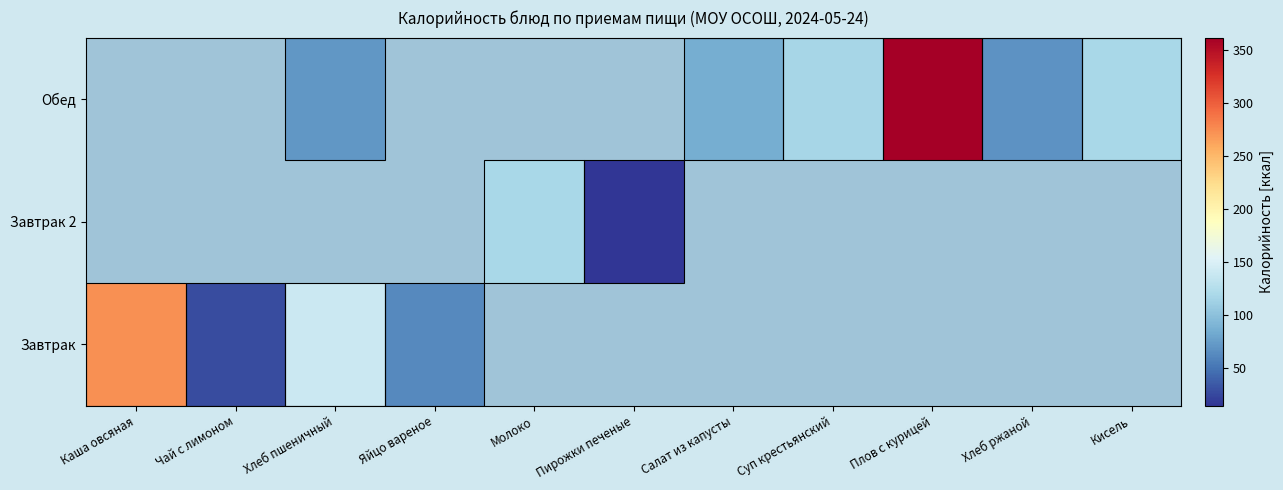

Count the number of categories in the chart.

11